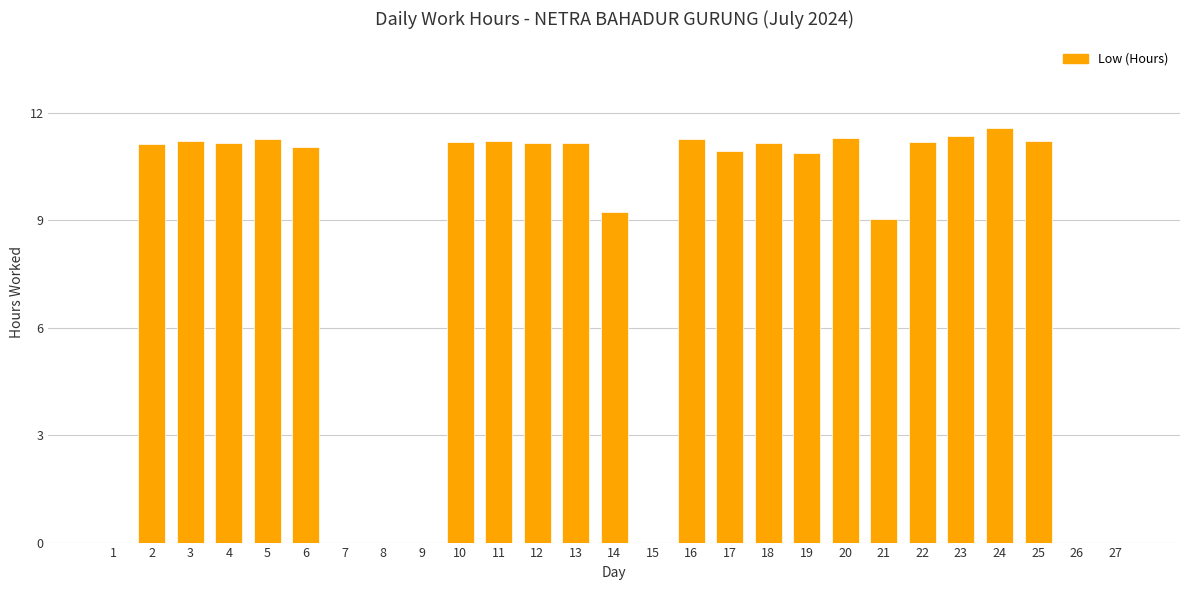

Is it true that the value at 11 is 11.2?

True